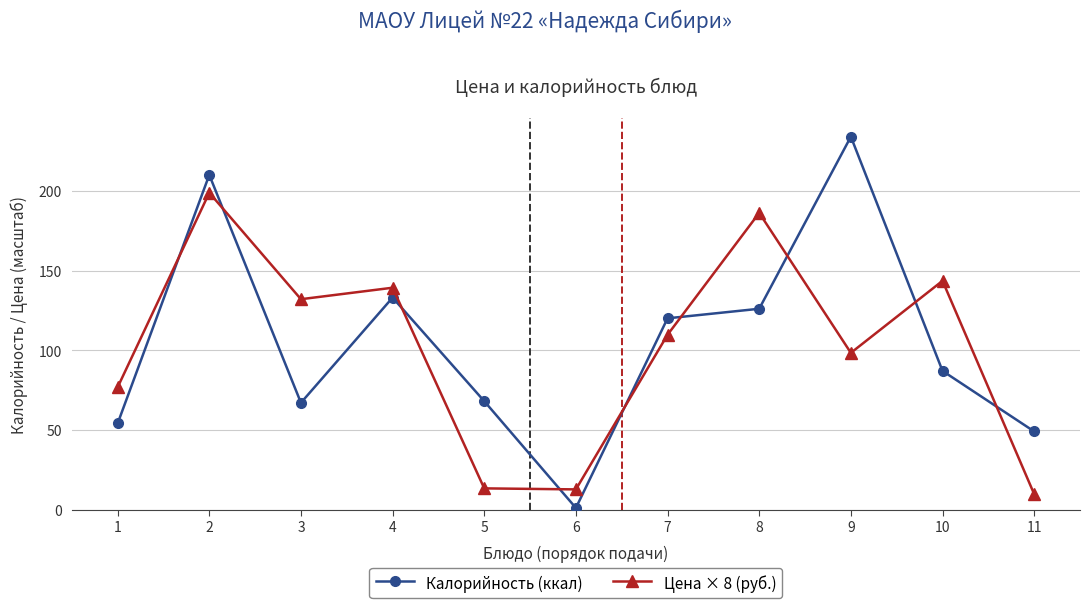

The value of Цена × 8 (руб.) at 11 is 9.7. True or false?

True